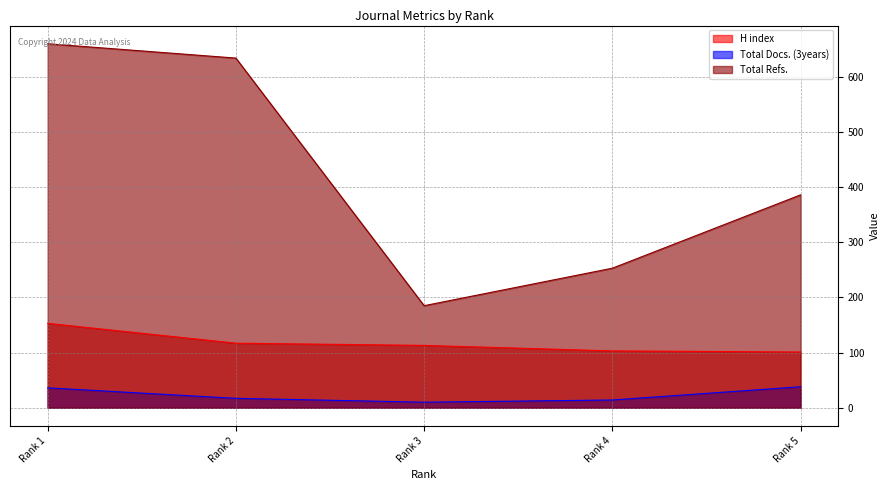

At how many categories does at least one series exceed 175?

5